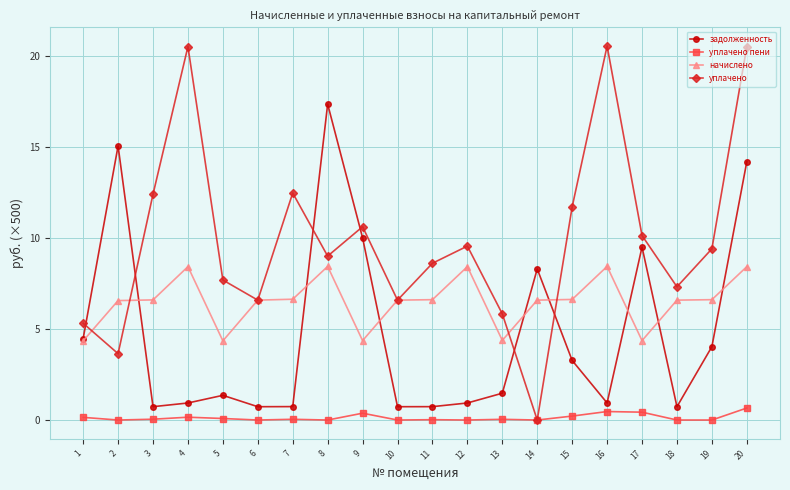

How many values in the начислено series are below 6?

5